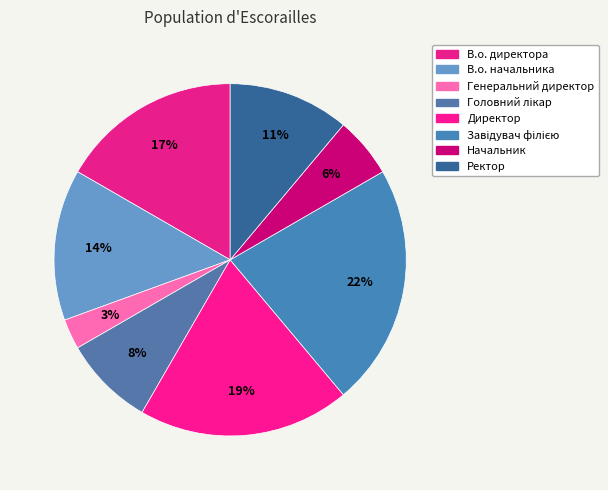

To the nearest percent, what is the difference between the largest and smallest slice percentages?

19%